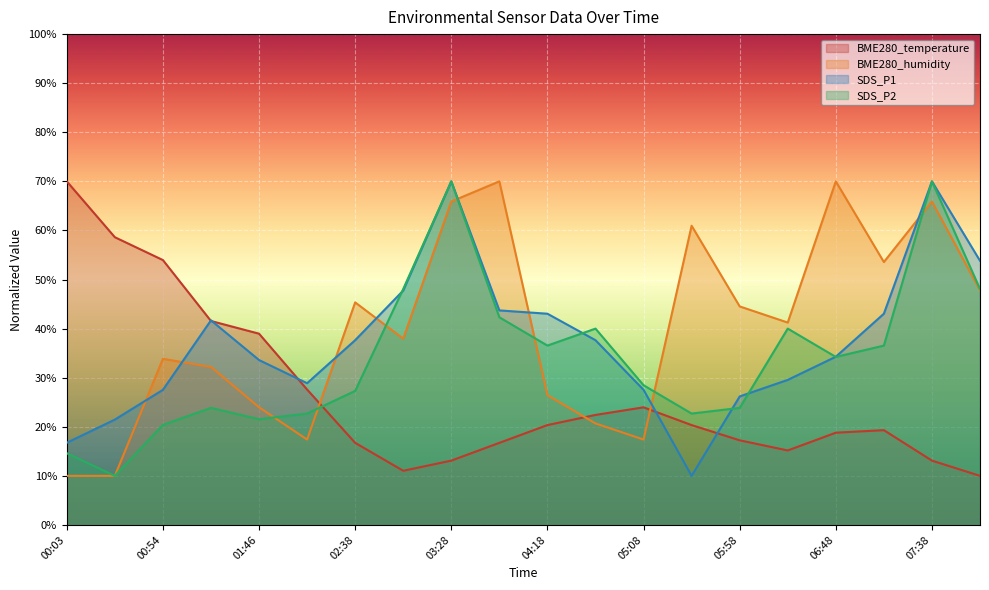

Where is SDS_P2 nearest to the value 40?

04:43